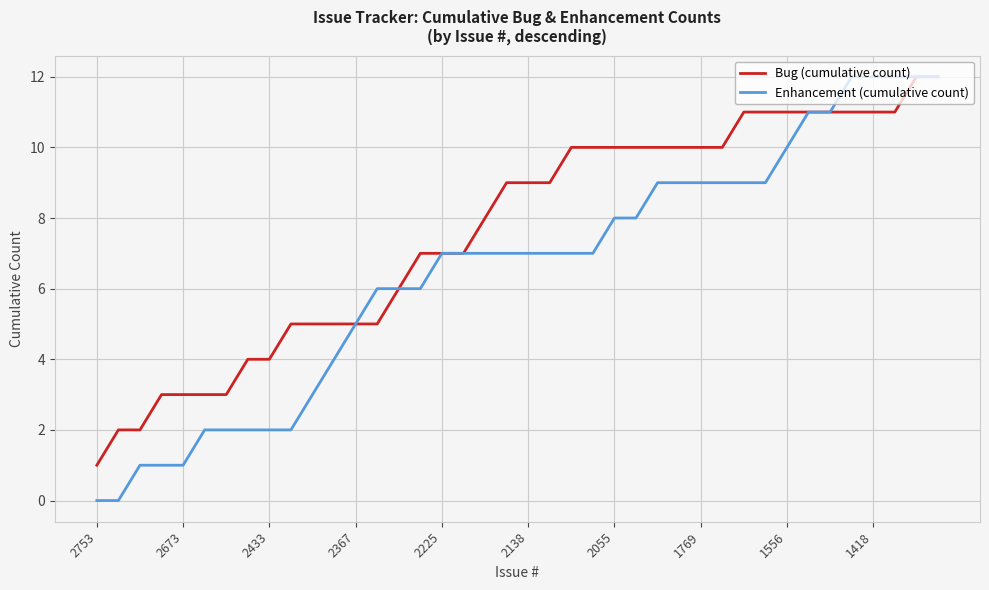

Which series has the largest range (max minus min)?

Enhancement (cumulative count)